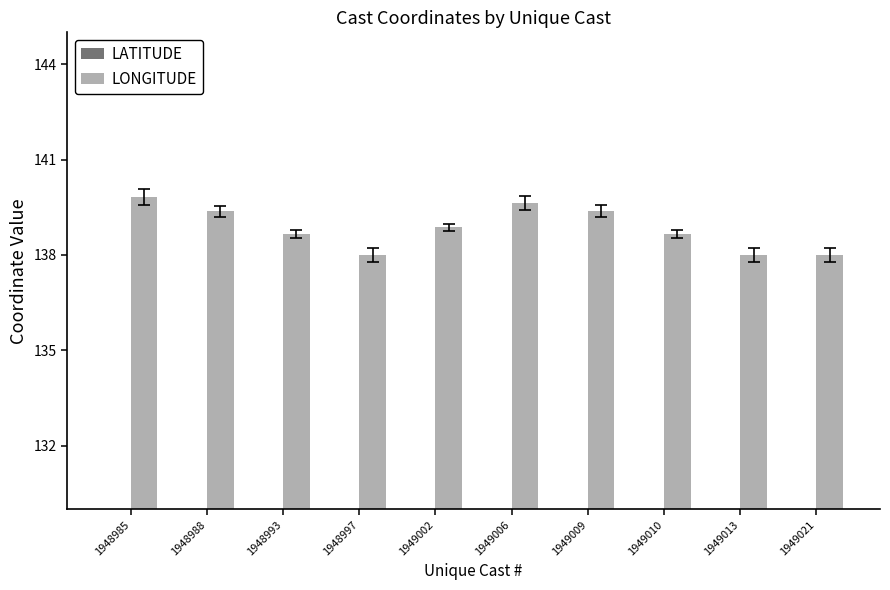

How many groups of bars are there?

10